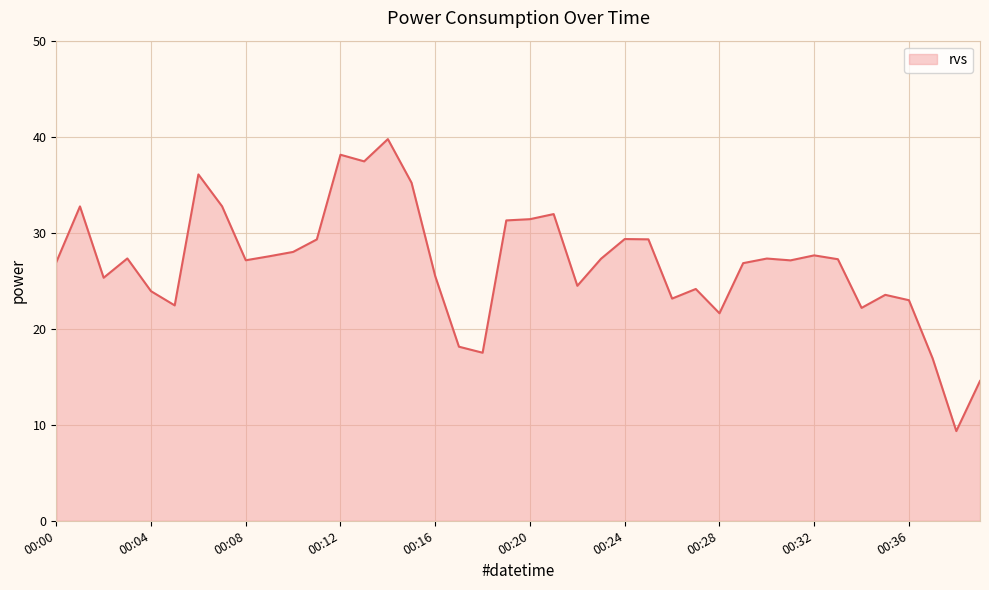

What is the smallest value displayed?

9.3